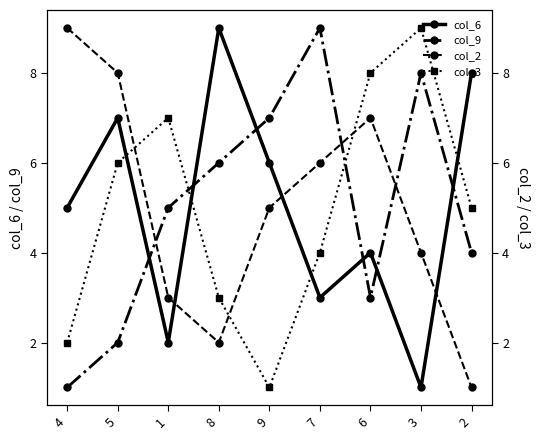

What is the sum of the col_2 values at 1 and 6?

10